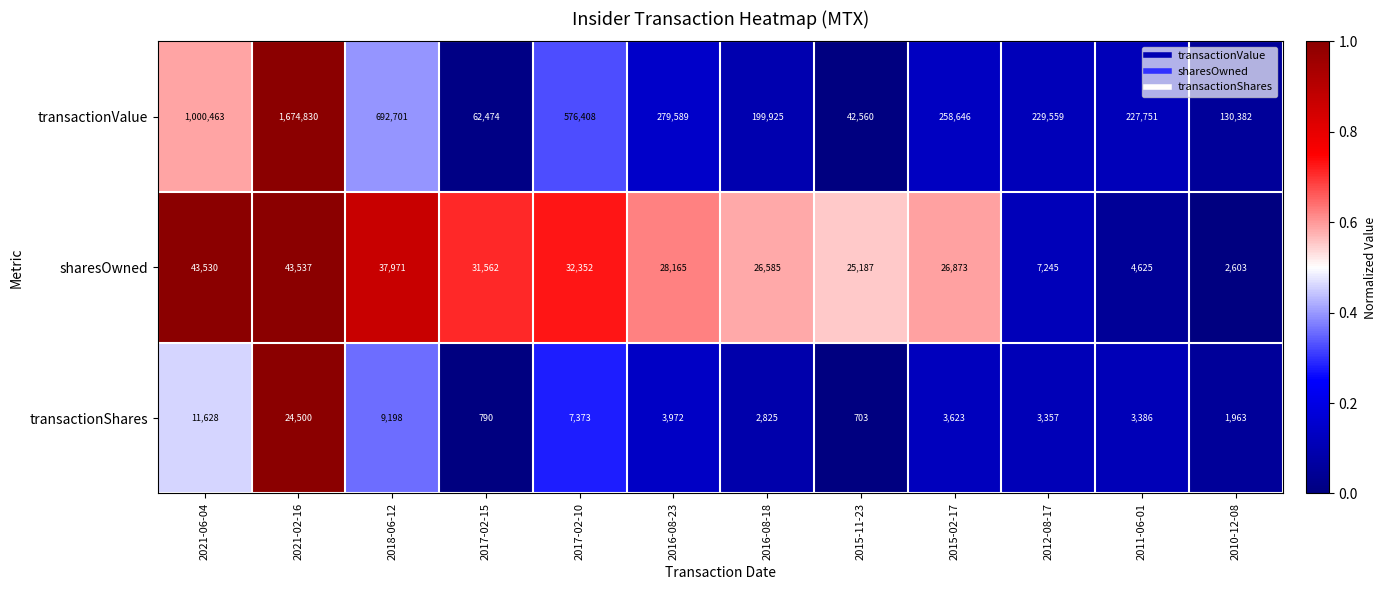

How many data points does each series have?

12